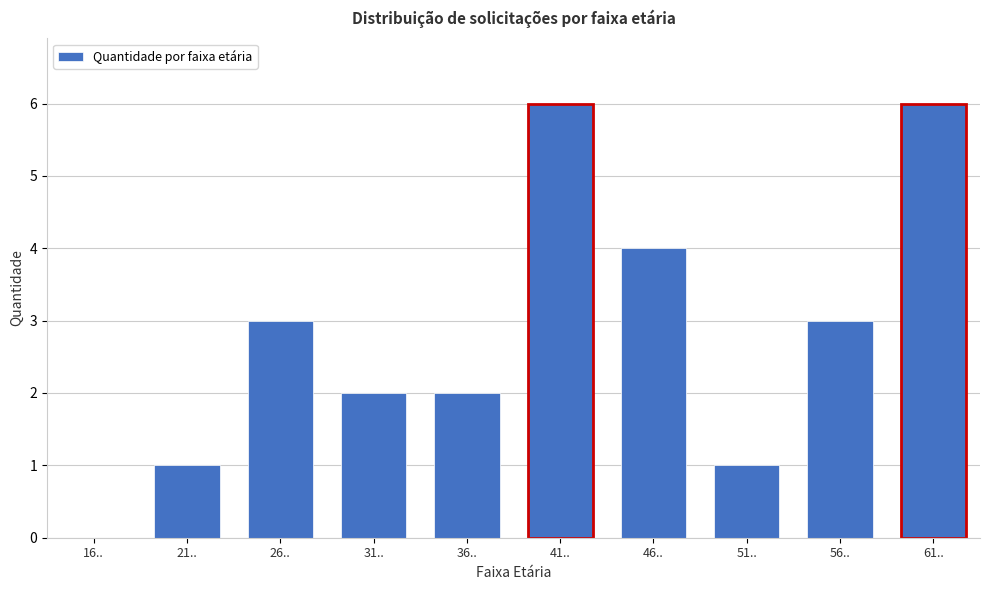

Reading left to right, transcribe all the data shown in this chart.

16..=0	21..=1	26..=3	31..=2	36..=2	41..=6	46..=4	51..=1	56..=3	61..=6